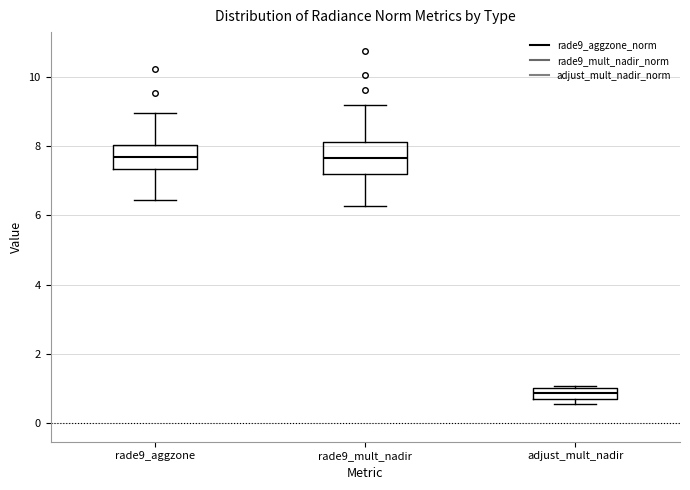

Reading left to right, read every box against the y-axis: the position of its median line, the range the box covers, and the ends of its whiskers. The values are not printed on the chart, so give them approximately, as read against the axis.

rade9_aggzone: median 7.6, box 7.4 to 8.0, whiskers 6.4 to 9.0
rade9_mult_nadir: median 7.6, box 7.2 to 8.2, whiskers 6.2 to 9.2
adjust_mult_nadir: median 0.8, box 0.6 to 1.0, whiskers 0.6 (just below the box's lower edge) to 1.0